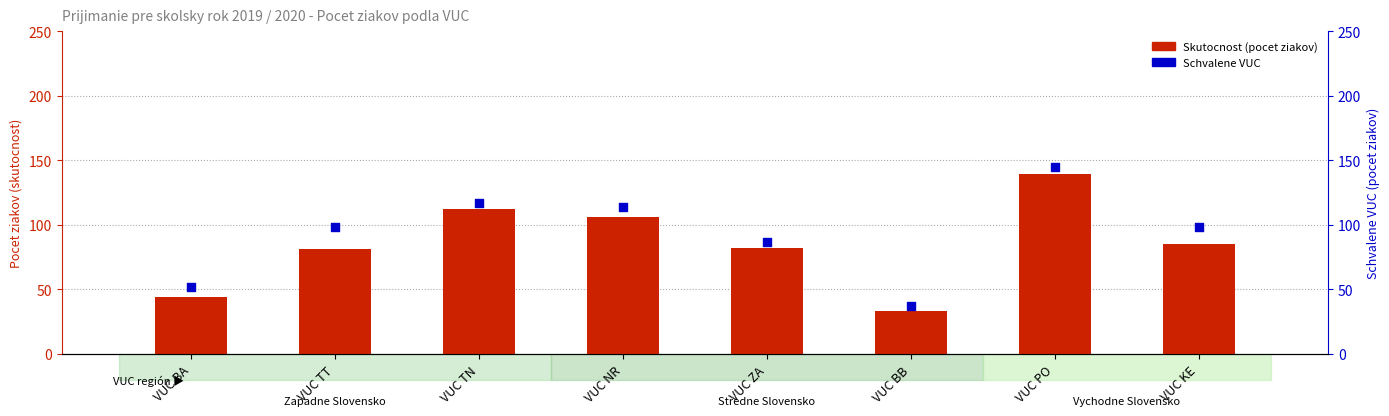

Which series reaches the minimum Y coordinate?

Skutocnost (pocet ziakov)